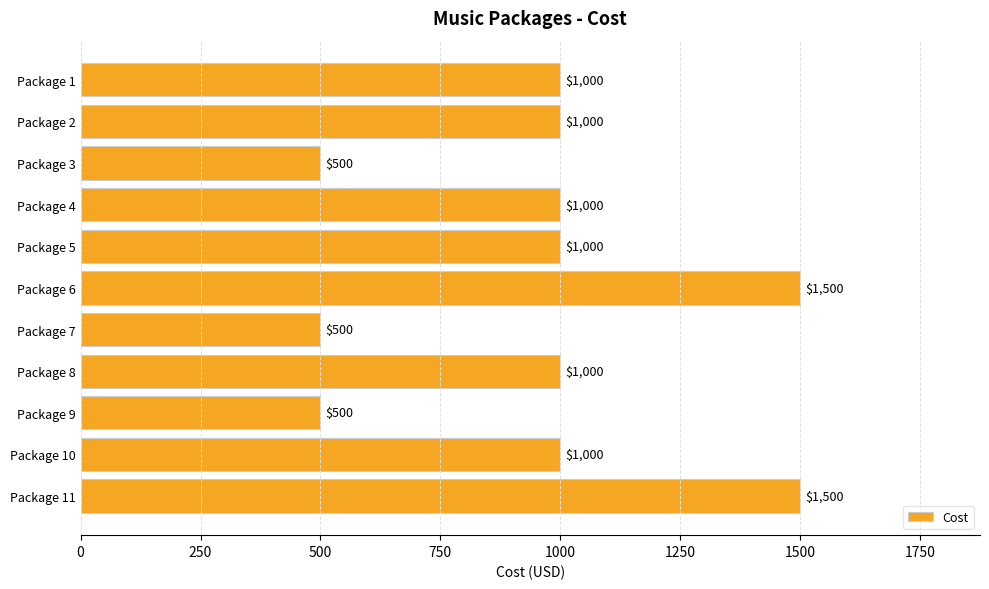

What is the difference between the second highest and minimum values?

1000